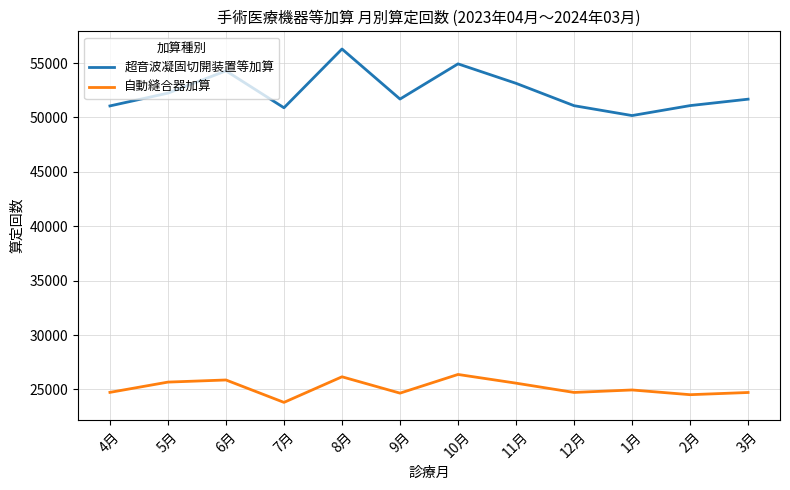

The value of 自動縫合器加算 at 8月 is 26163. True or false?

True